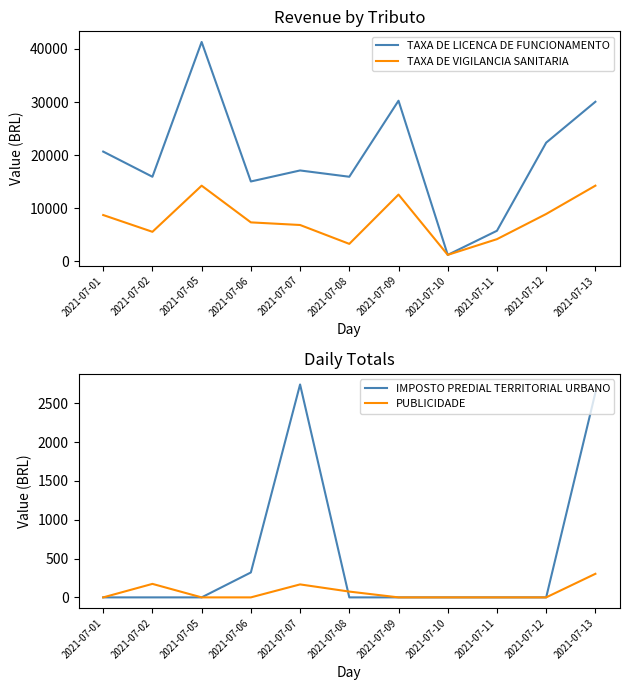

At which category does TAXA DE VIGILANCIA SANITARIA reach its first local valley?

2021-07-02